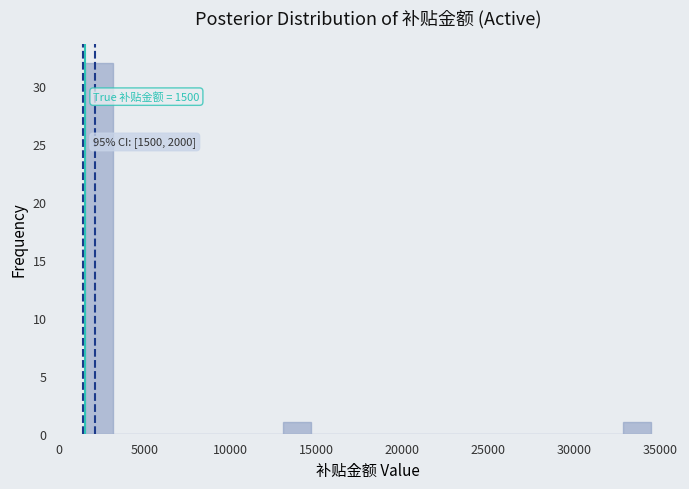

Read against the x-axis, roughly where is the centre of the tallest bar?

2500